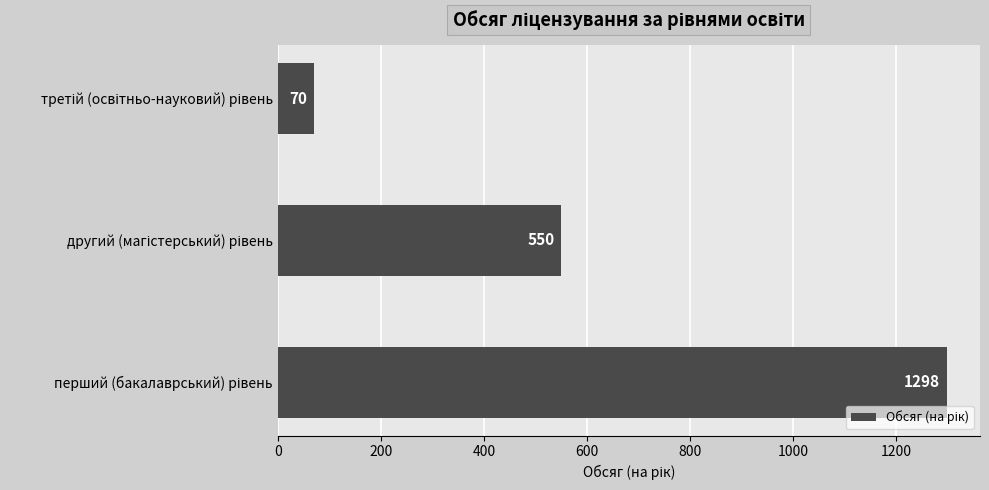

What is the difference between the maximum and second lowest values?

748